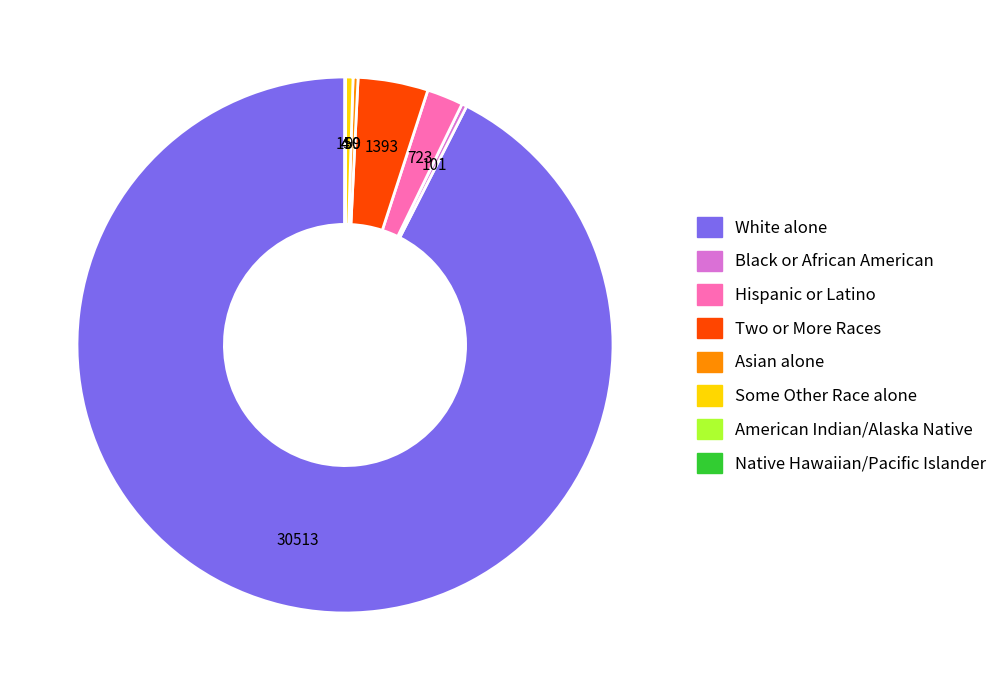

Is there any slice that represents more than half of the pie?

Yes